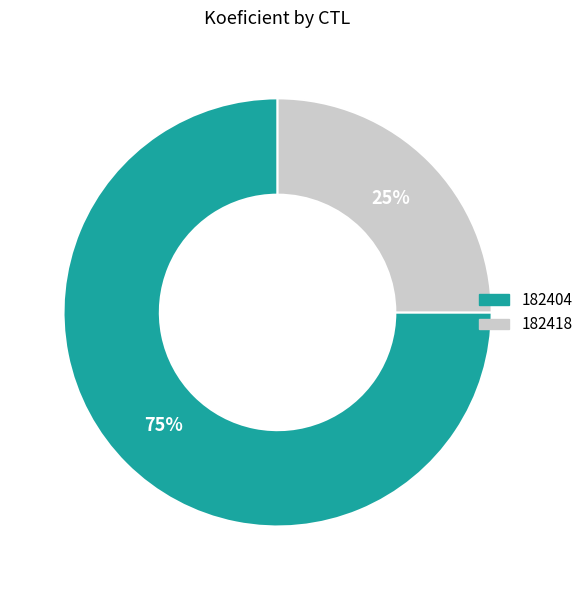

Combined, do 182404 and 182418 account for over 50%?

Yes